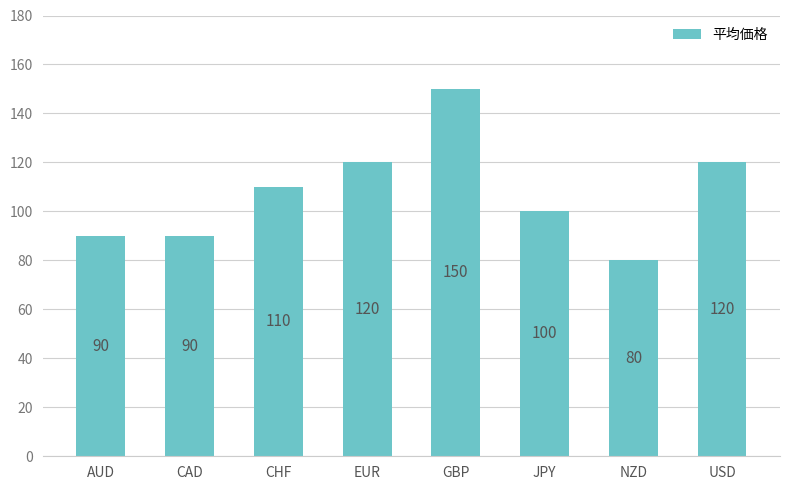

What is the change in value from AUD to GBP?

+60